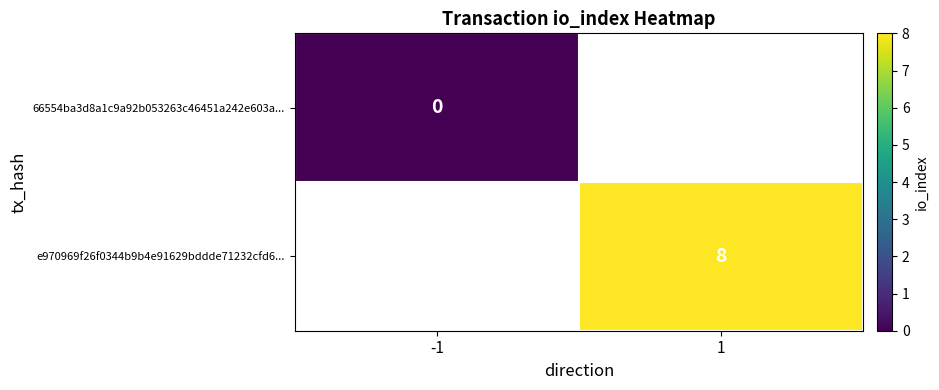

True or false: e970969f26f0344b9b4e91629bddde71232cfd6... has a value of 13 at 1.

False